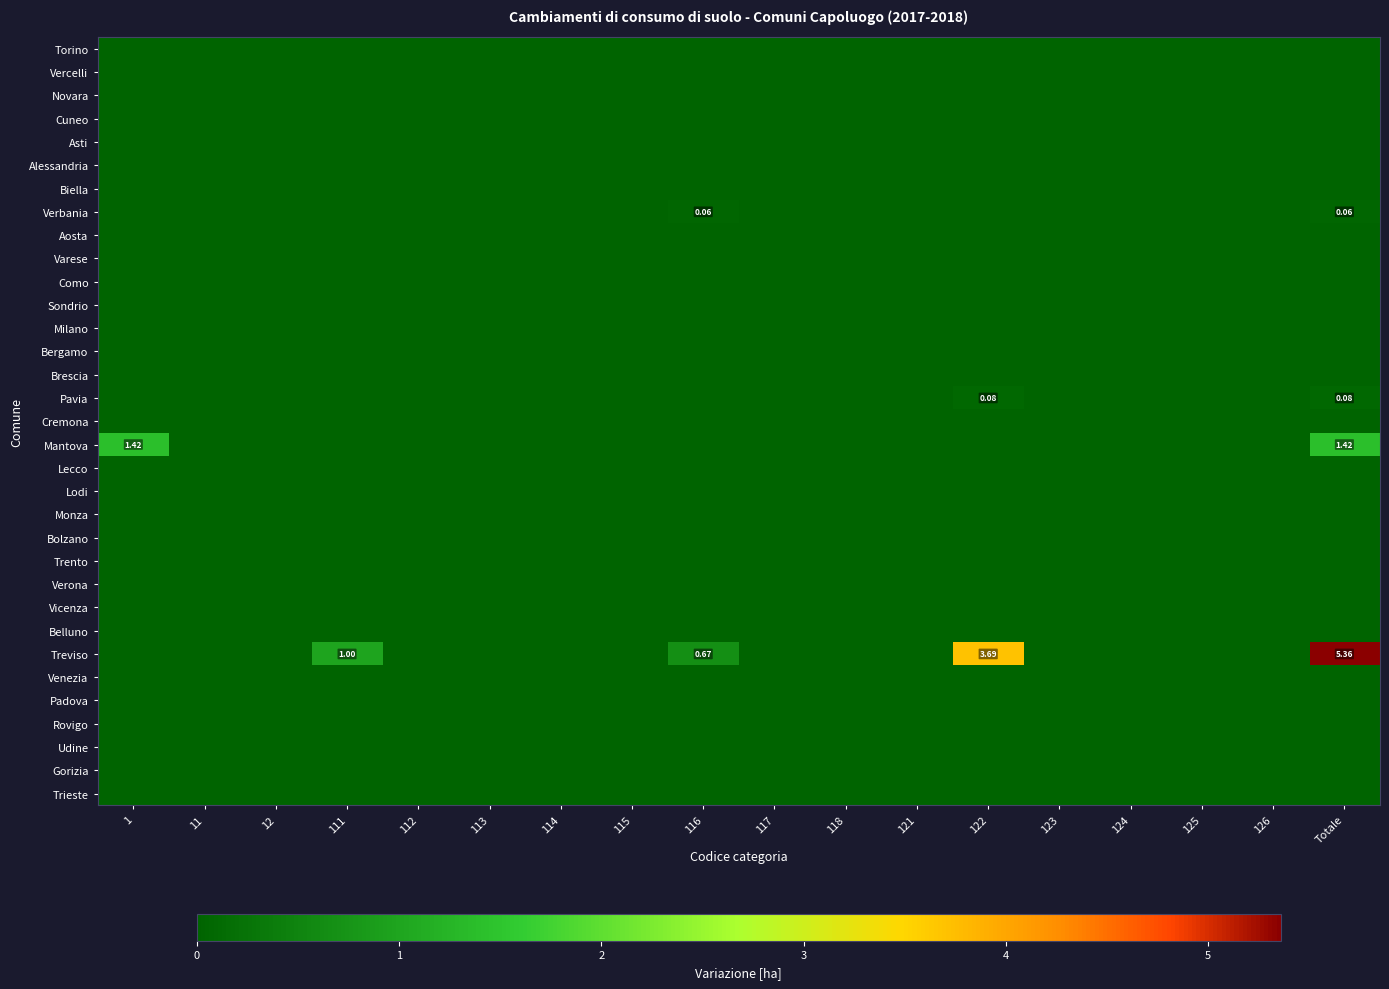

Which series has the largest total across all categories?

Treviso